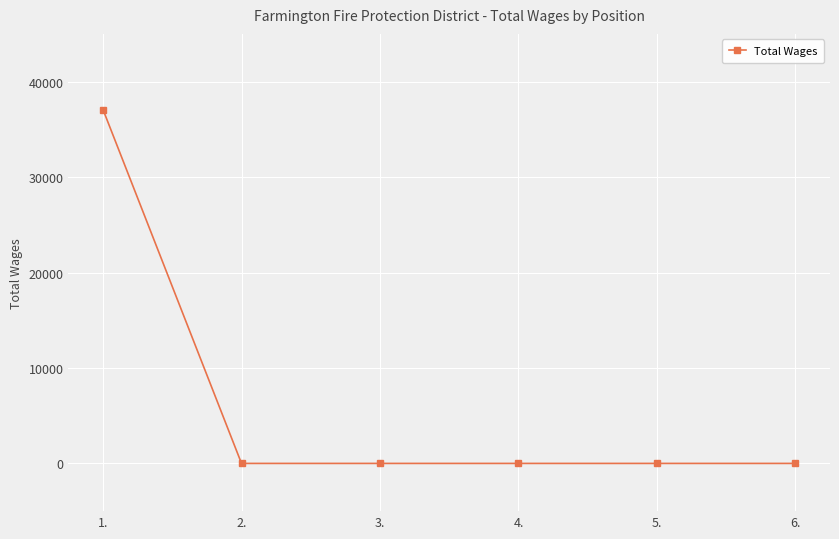

The chart shows a value of 0 at 5.. True or false?

True